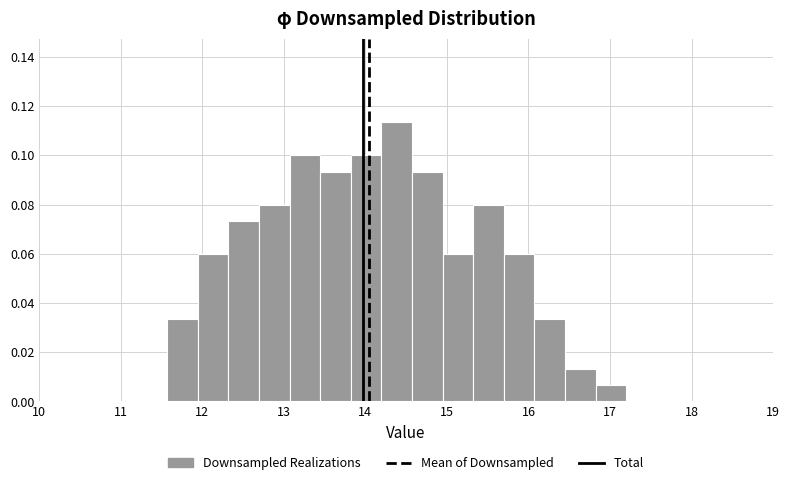

Around what value on the x-axis is the tallest bar? Give the approximate position of its centre, as read against the axis.

14.4